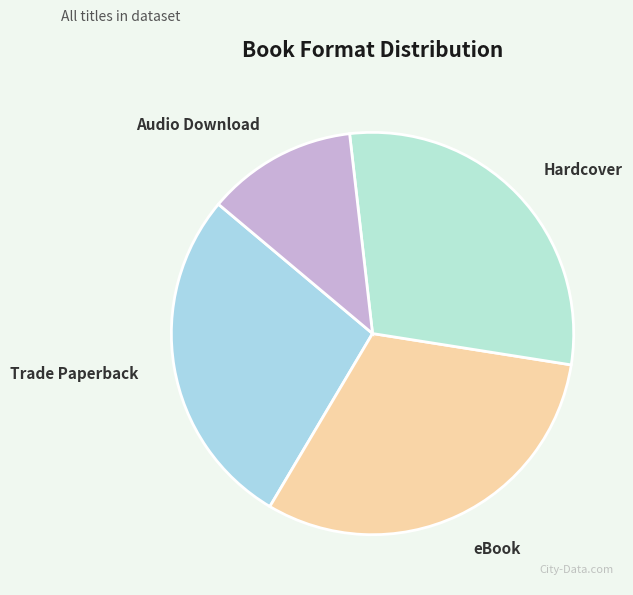

How many segments does this pie chart have?

4